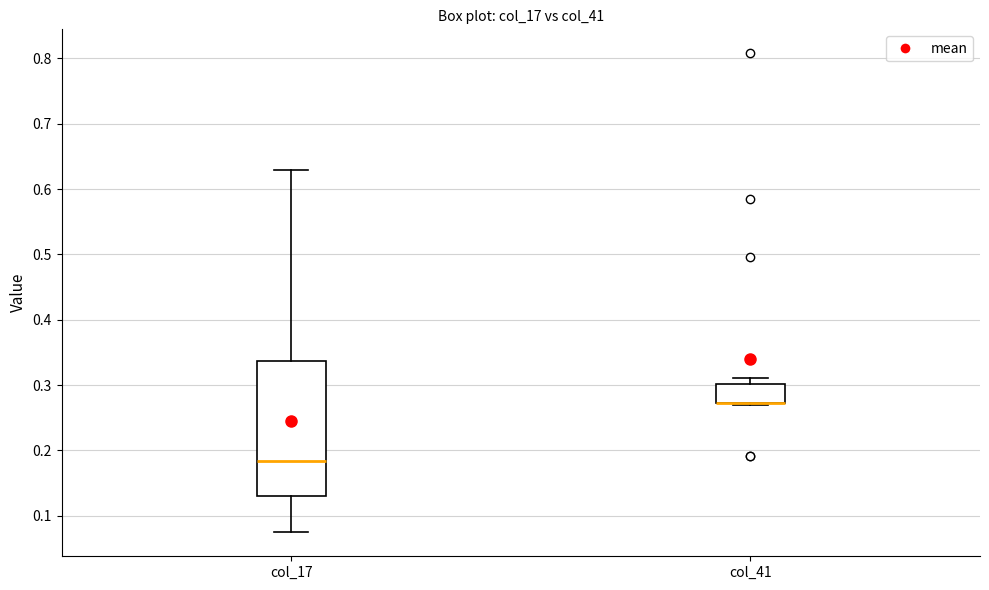

Reading left to right, transcribe this box plot: for each box, give where its median line is, the range the box spans, and where its two whiskers end, as read against the y-axis. The values are not printed on the chart, so give them approximately, as read against the axis.

col_17: median 0.18, box 0.13 to 0.34, whiskers 0.07 to 0.63
col_41: median 0.27 (drawn on the box's lower edge), box 0.27 to 0.30, whiskers 0.27 (just below the box's lower edge) to 0.31